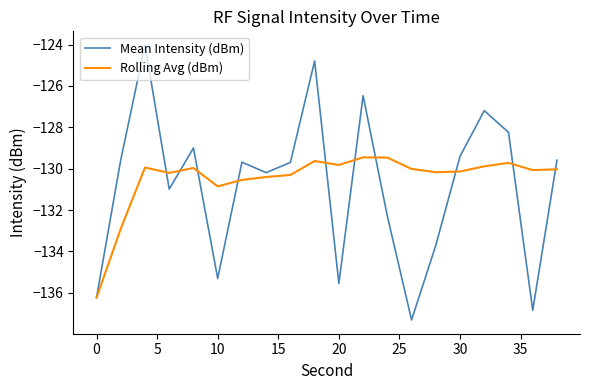

Which series has the widest spread of values?

Mean Intensity (dBm)